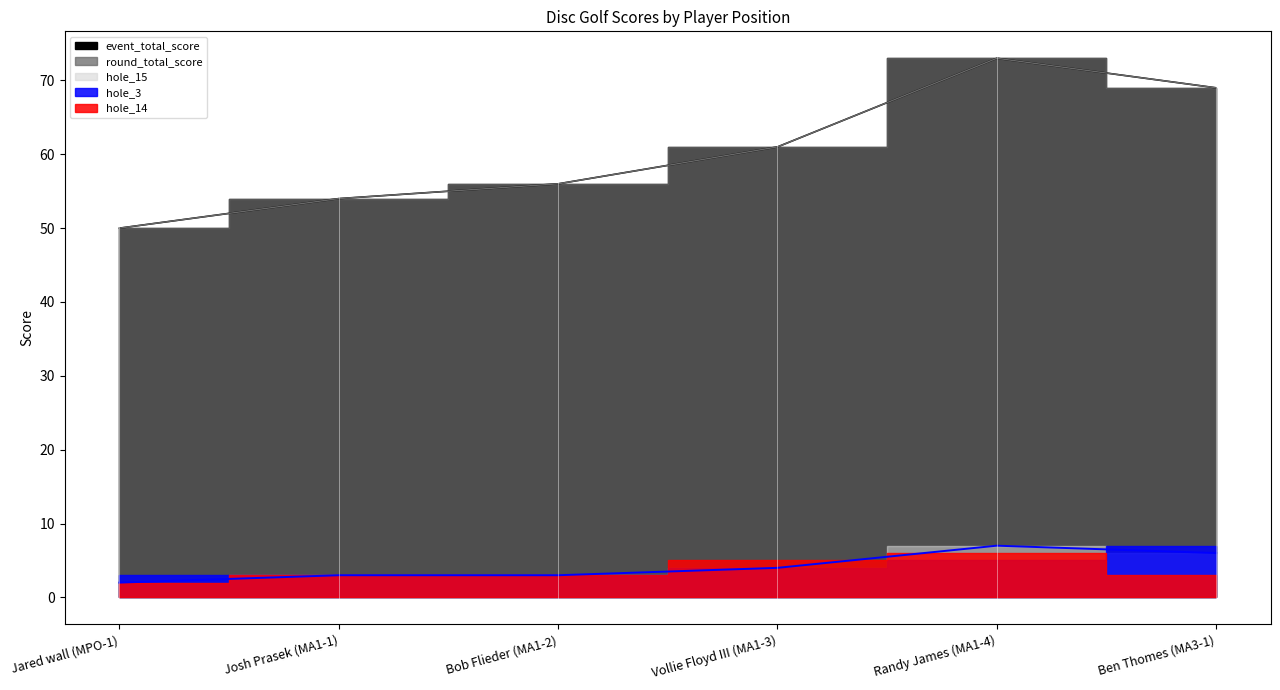

What value does the event_total_score series have at Vollie Floyd III (MA1-3), to the nearest 10?

60